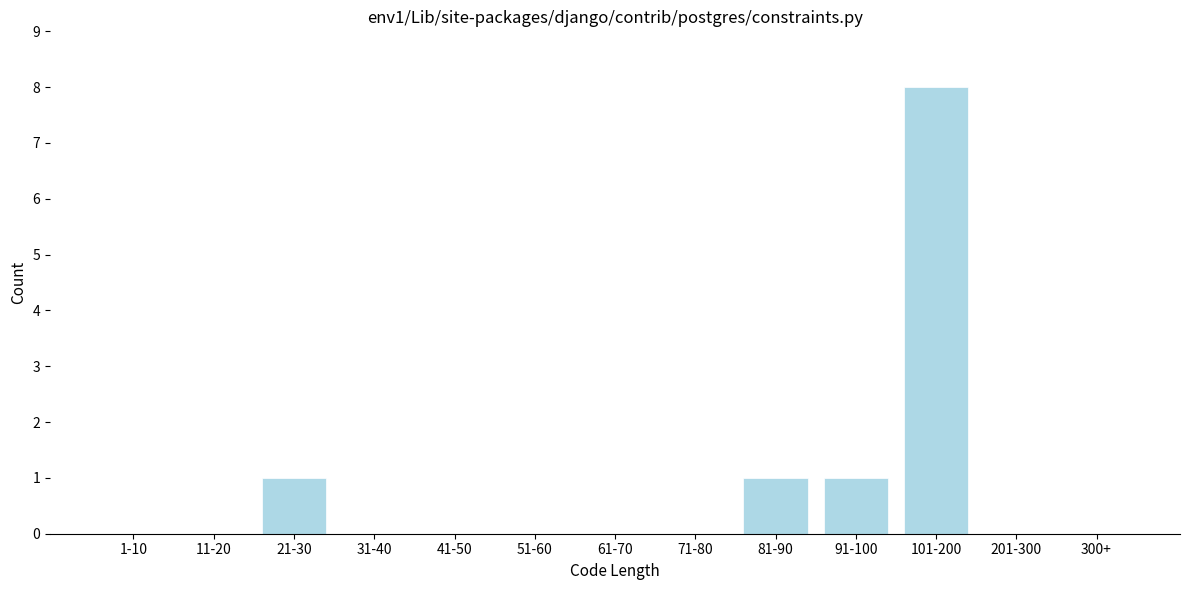

Reading left to right, extract all data points from this chart.

1-10=0	11-20=0	21-30=1	31-40=0	41-50=0	51-60=0	61-70=0	71-80=0	81-90=1	91-100=1	101-200=8	201-300=0	300+=0